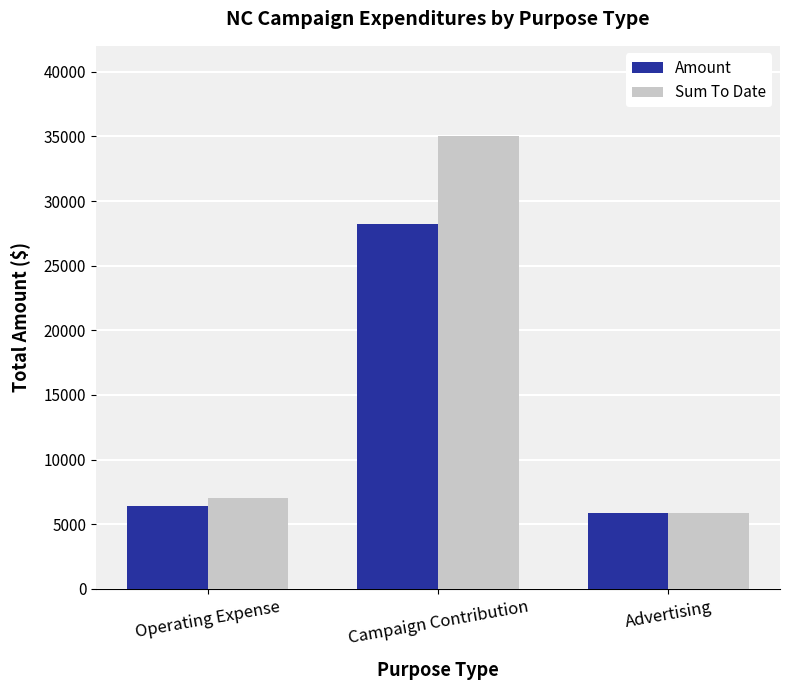

Which label corresponds to the smallest value in the chart?

Advertising